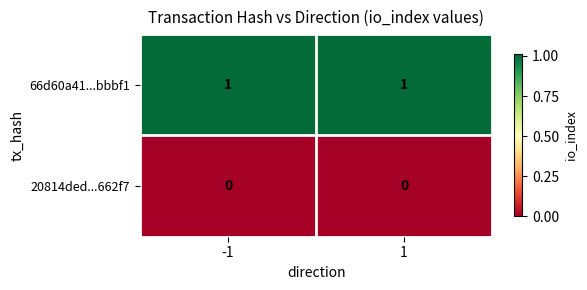

At -1, list the series in order from smallest to largest.

20814ded...662f7, 66d60a41...bbbf1